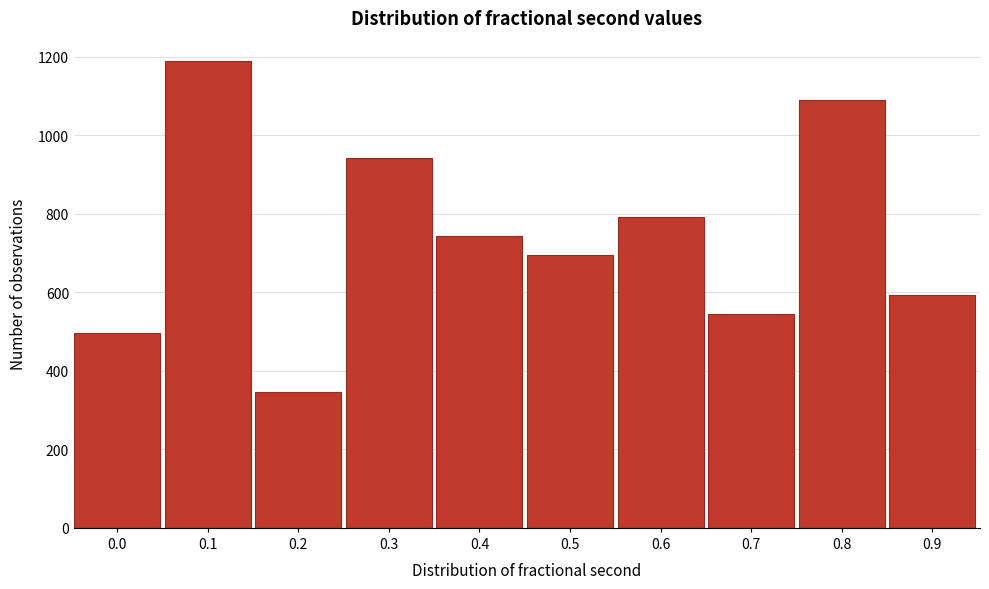

Reading left to right, transcribe all the data shown in this chart.

495	1188	346	941	742	694	792	544	1090	594